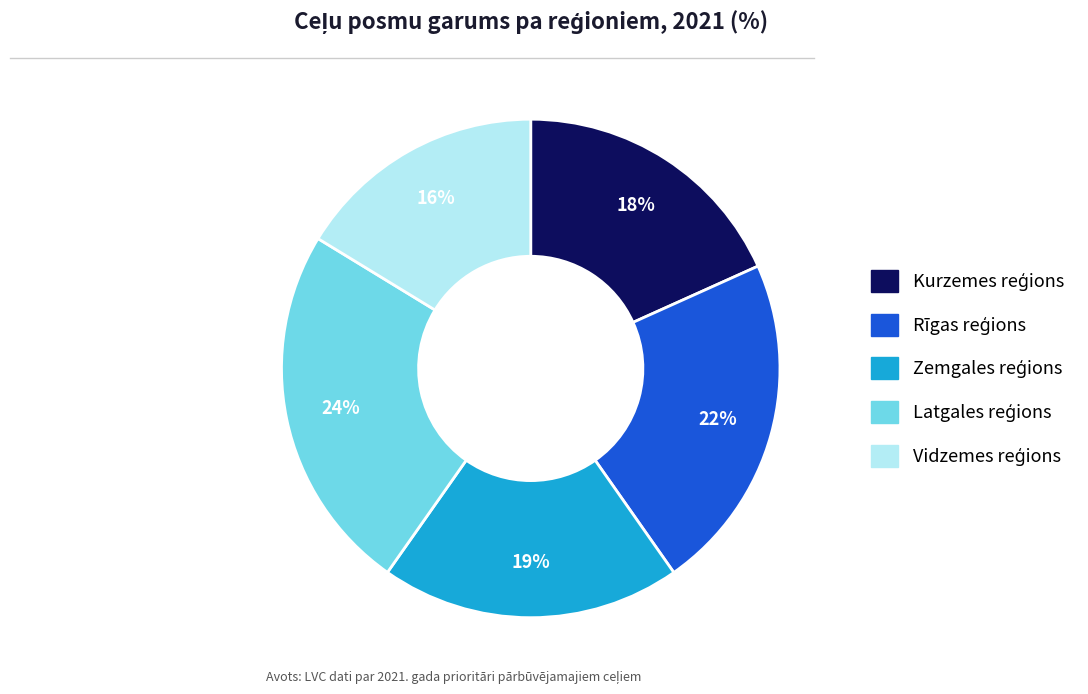

How many slices are in this pie chart?

5